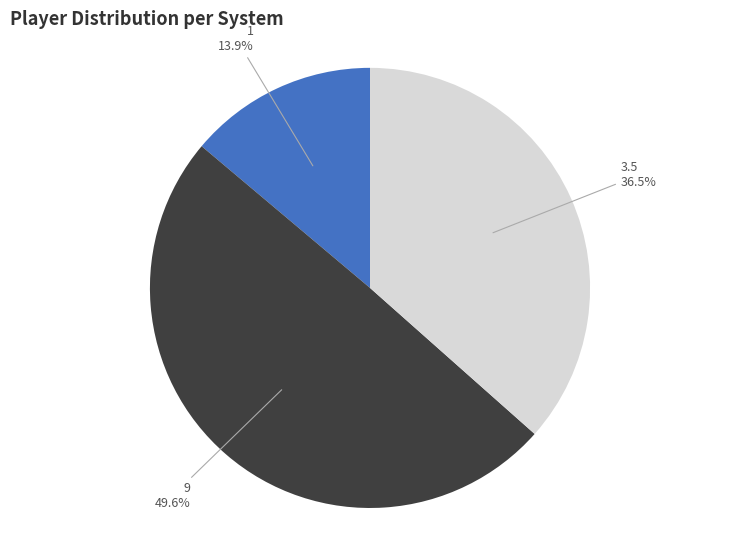

Is there any slice that represents more than half of the pie?

No